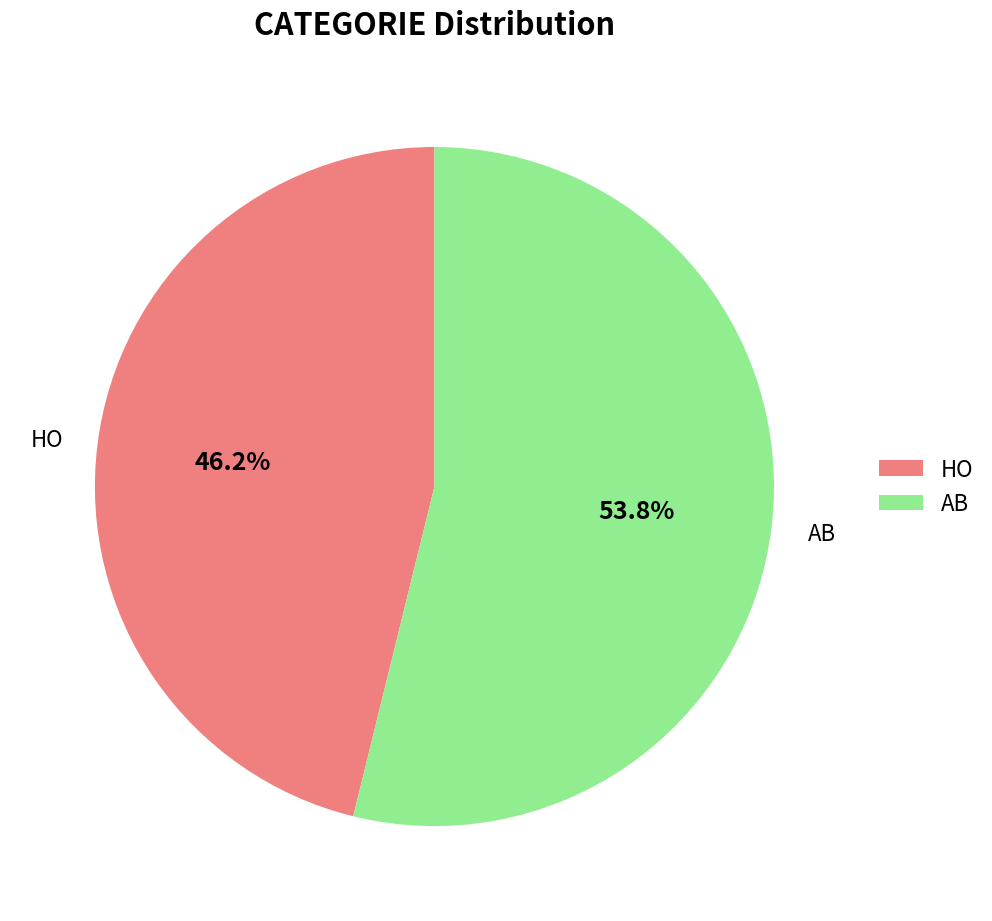

What is the total percentage of AB and HO?

100.0%